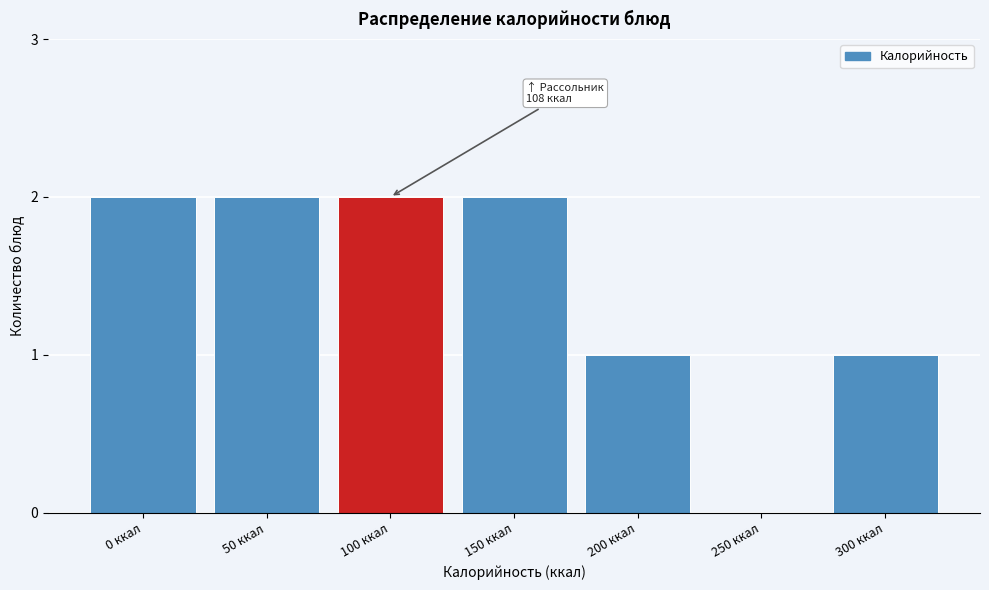

Reading right to left, what are all the values shown in this chart?

300 ккал=1	250 ккал=0	200 ккал=1	150 ккал=2	100 ккал=2	50 ккал=2	0 ккал=2